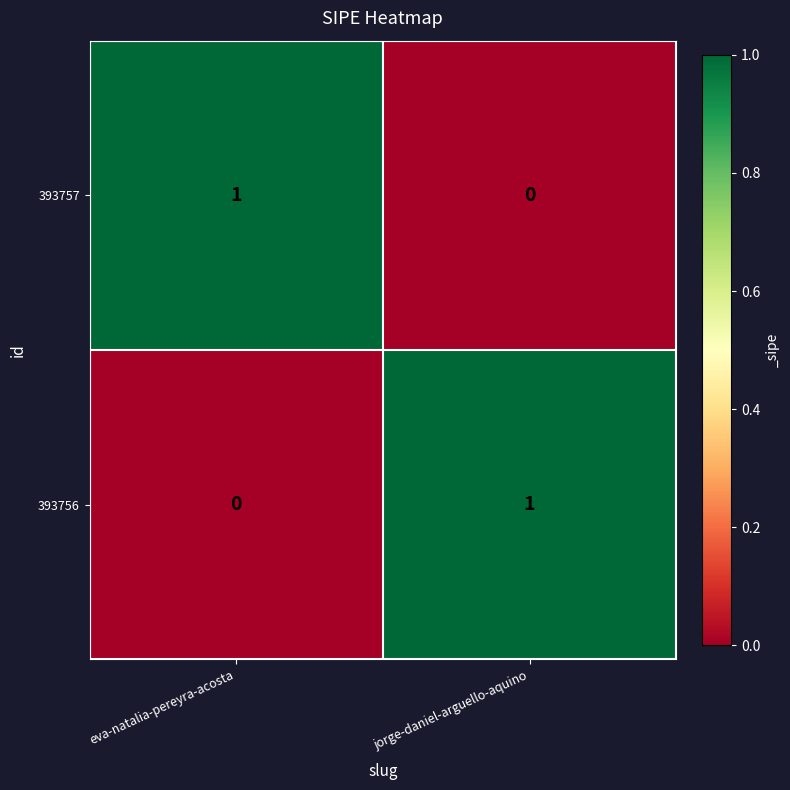

At which label does 393757 reach its peak?

eva-natalia-pereyra-acosta